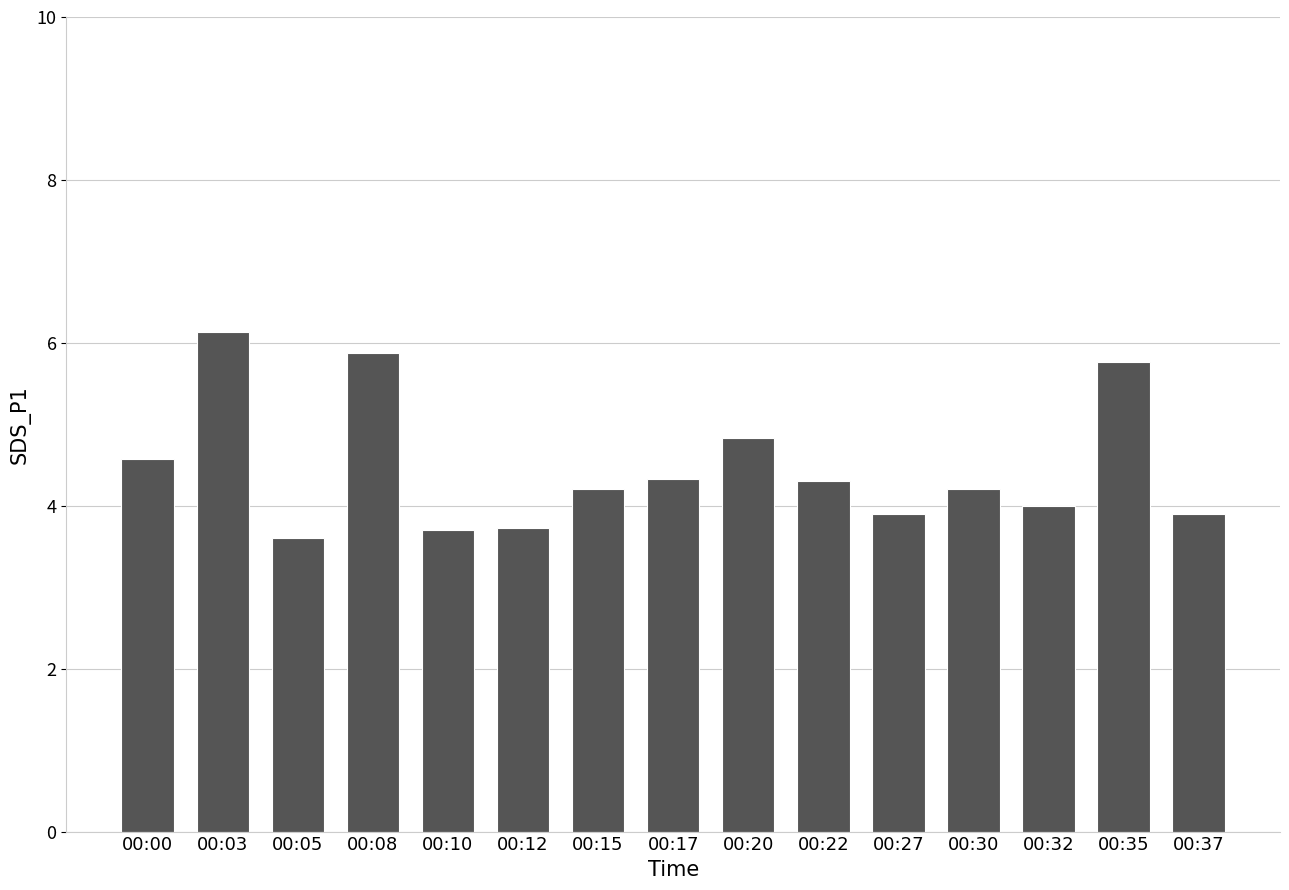

How many series are shown in this chart?

1